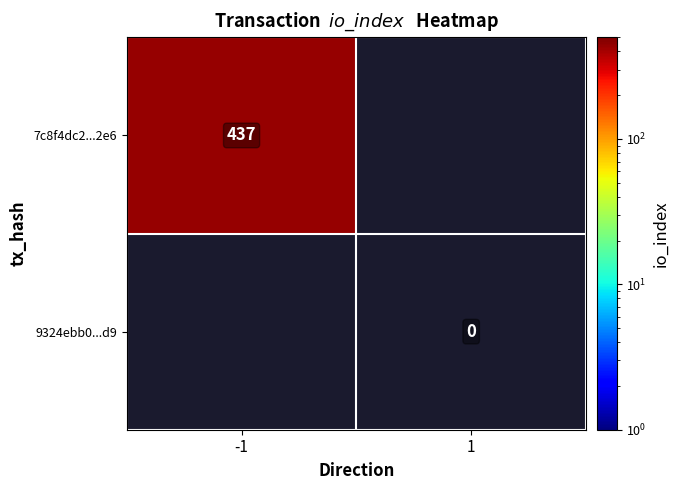

The value of 7c8f4dc2...2e6 at -1 is 437. True or false?

True